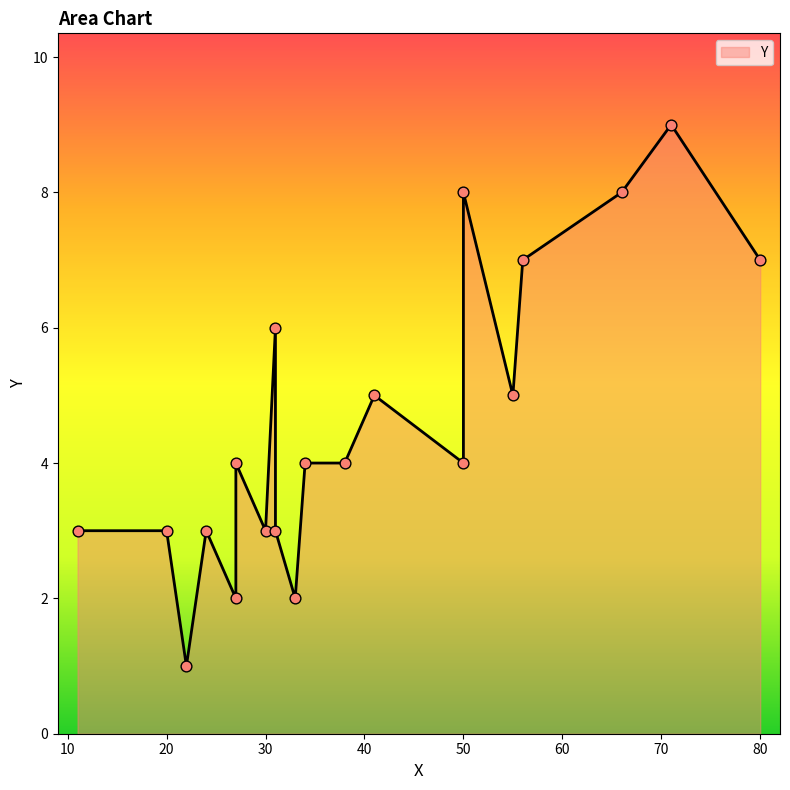

Between 27 and 31, which is larger?

31